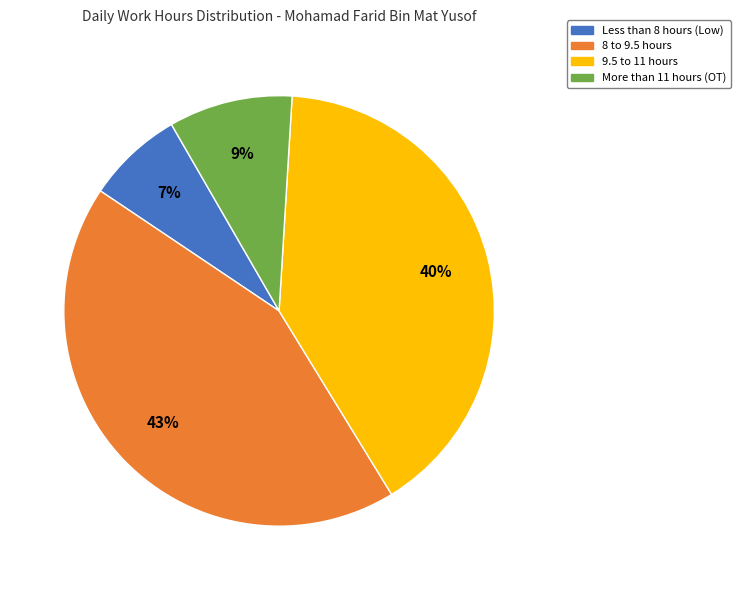

To the nearest percent, what is the average slice percentage?

25%